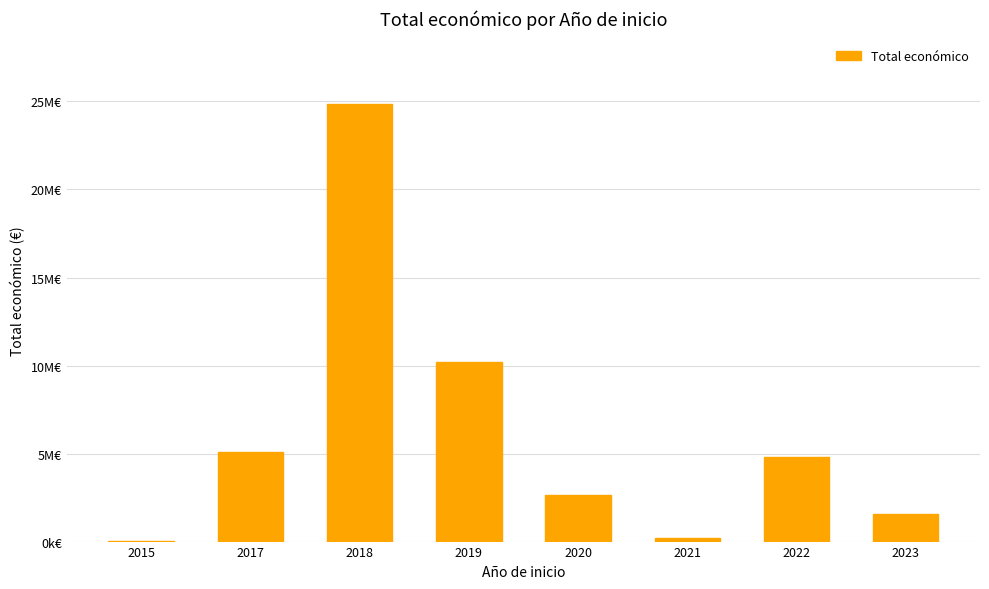

Are the bars horizontal?

No